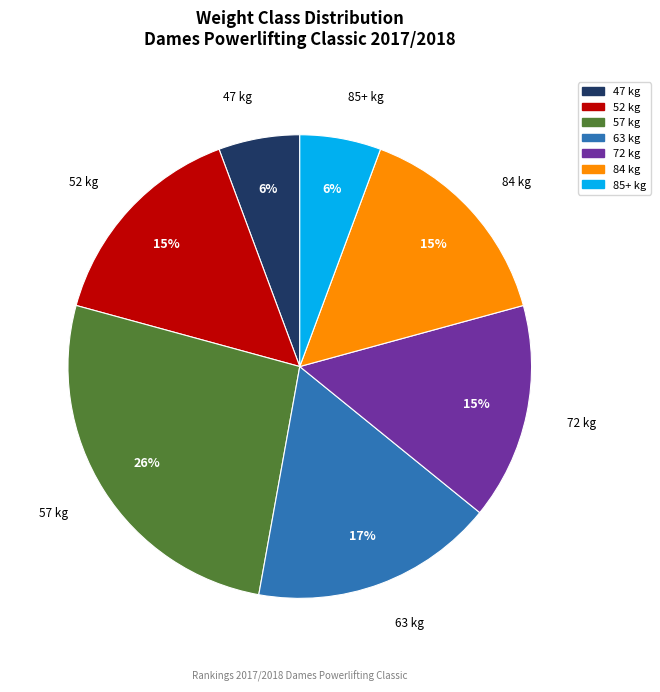

How many segments does this pie chart have?

7